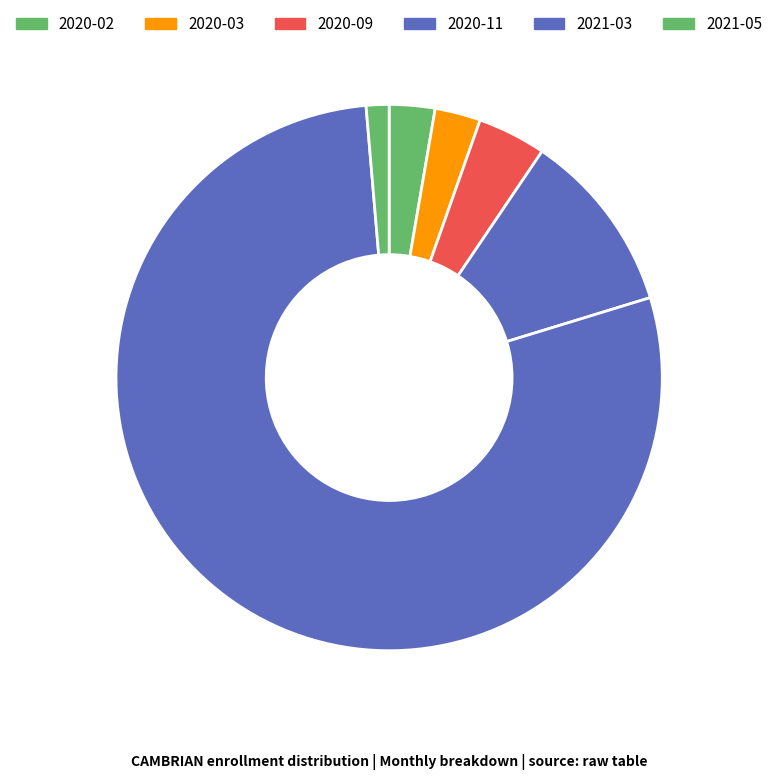

How many segments does this pie chart have?

6